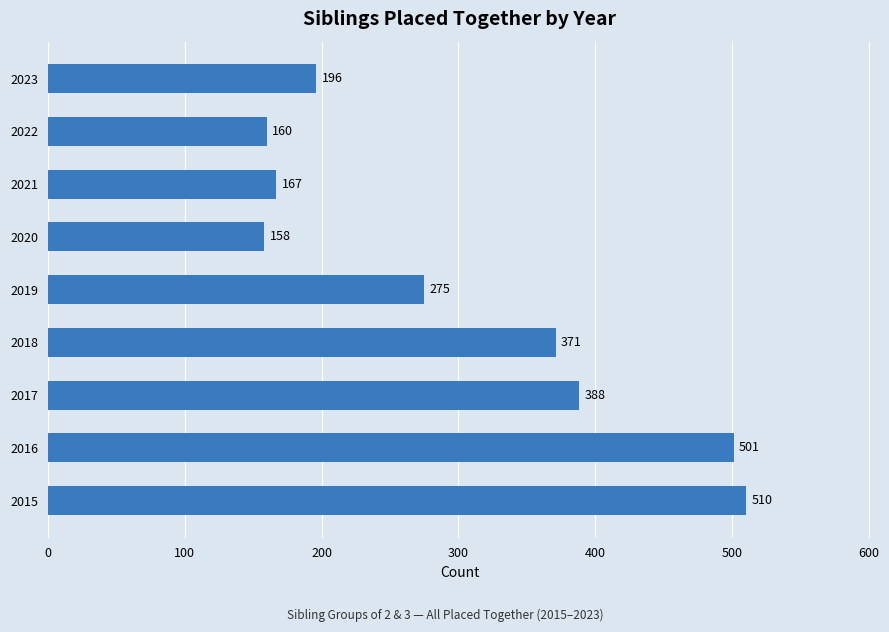

Reading bottom to top, what are all the values shown in this chart?

2015=510	2016=501	2017=388	2018=371	2019=275	2020=158	2021=167	2022=160	2023=196